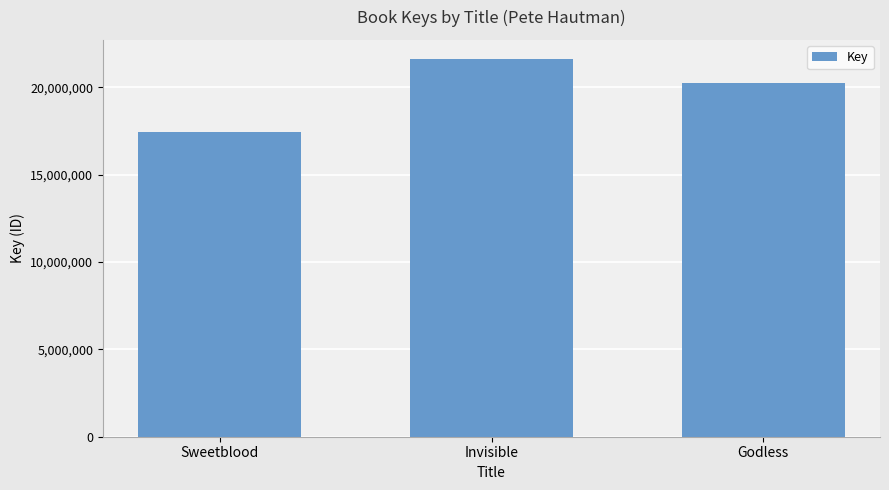

What is the difference between the maximum and minimum values?

4205596